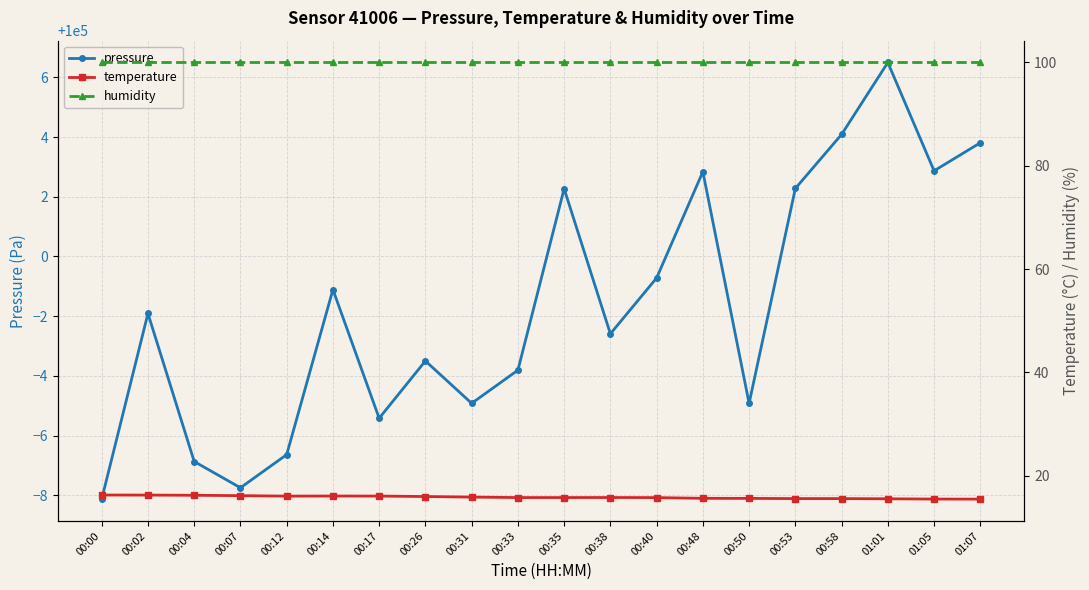

At which category is the sum across all series the highest?

01:01